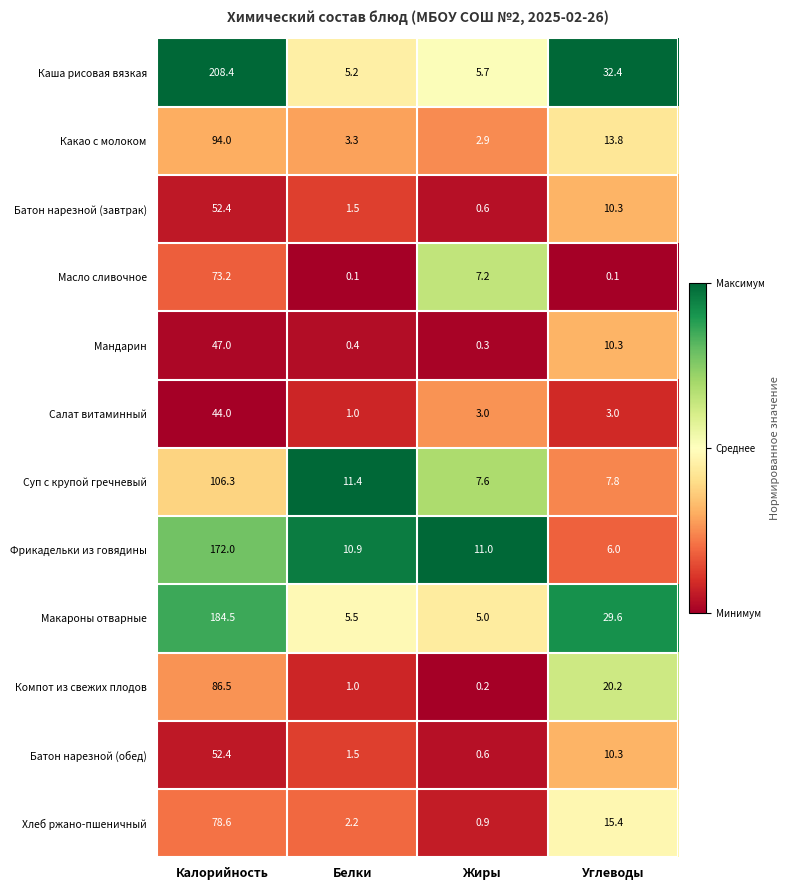

Is the value of Хлеб ржано-пшеничный at Белки greater than the value of Масло сливочное at Углеводы?

Yes